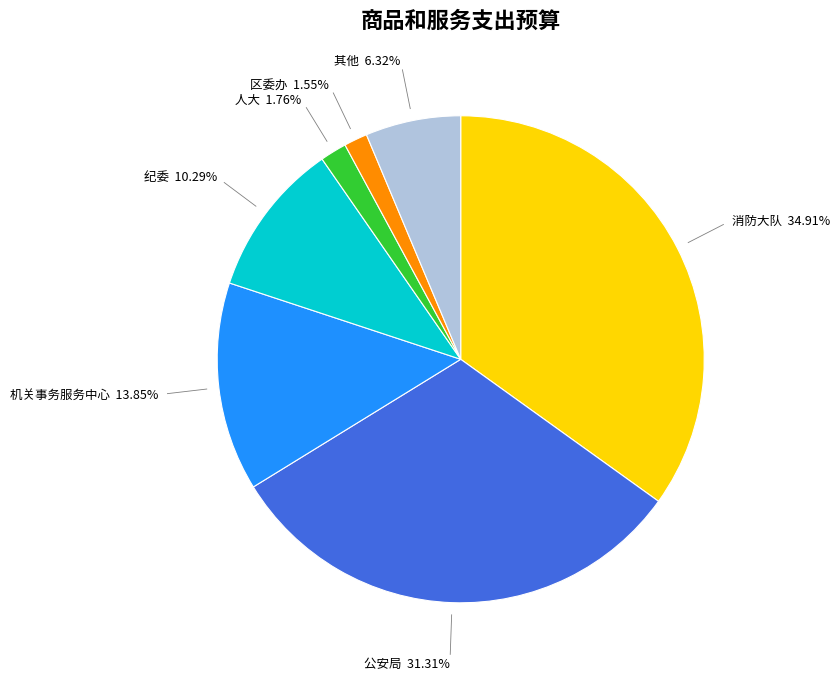

To the nearest percent, what is the average slice percentage?

14%